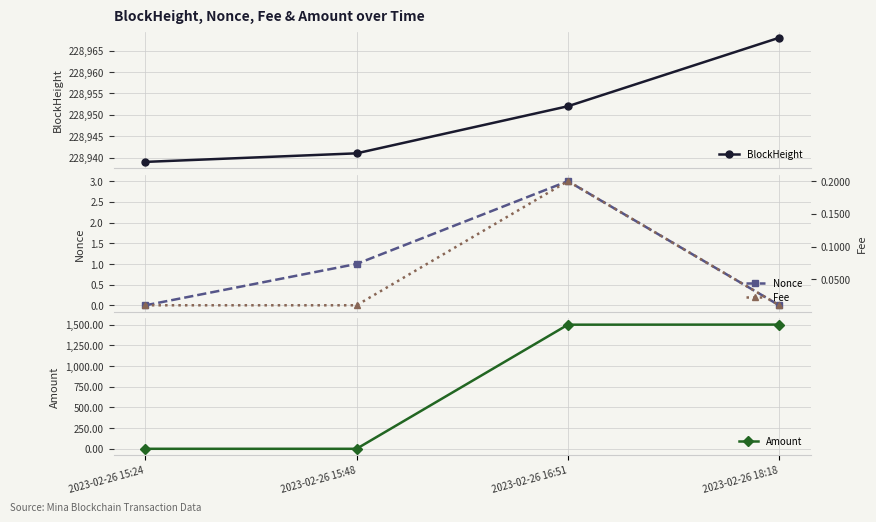

Is the value of Fee at 2023-02-26 15:24 greater than the value of Amount at 2023-02-26 15:24?

No